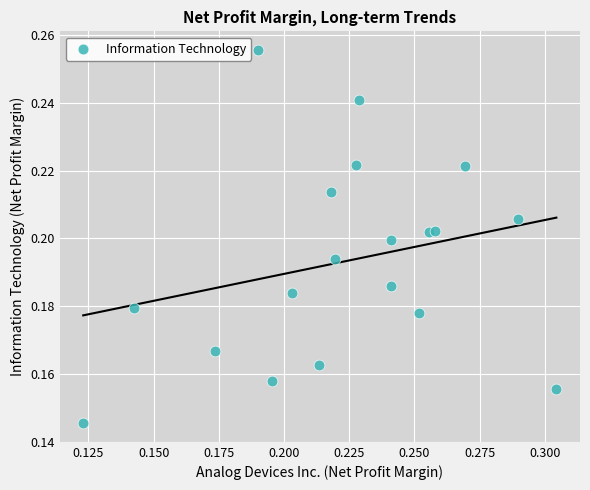

How many points are shown in the scatter plot?

19